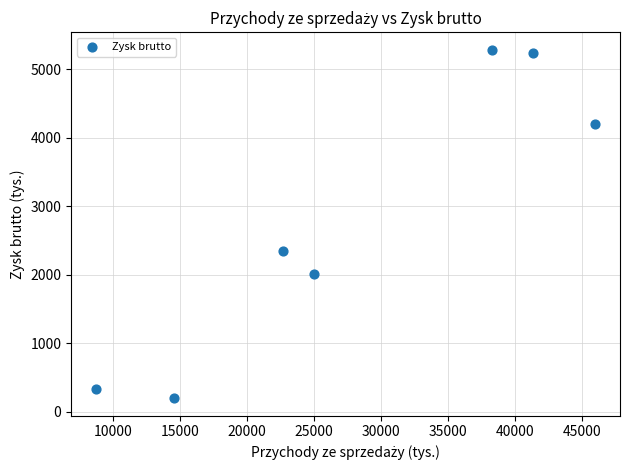

What Y value in the scatter plot is closest to 2740?

2346